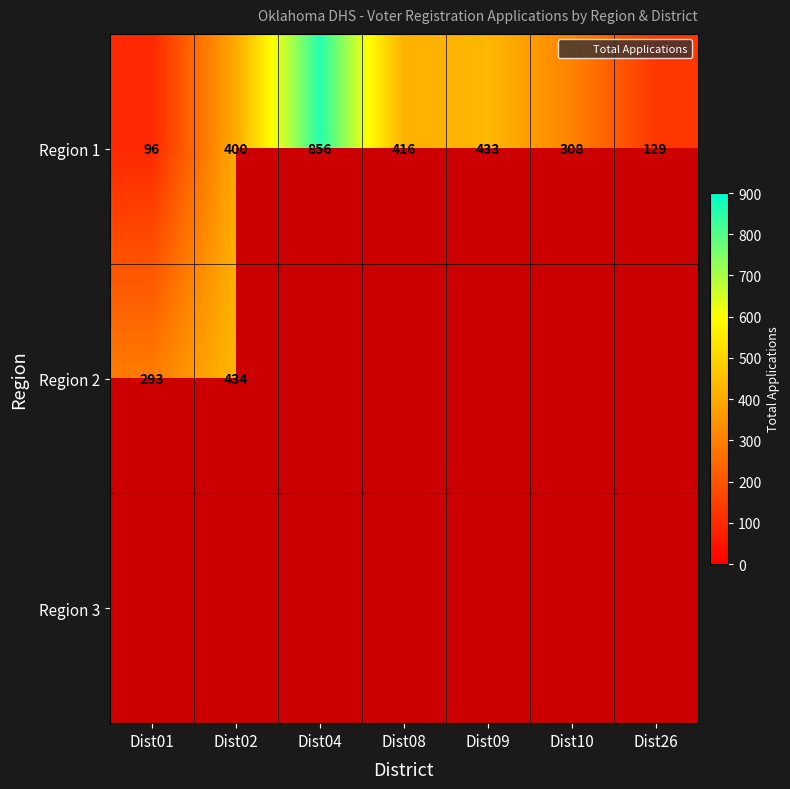

Which series has the widest spread of values?

Region 1